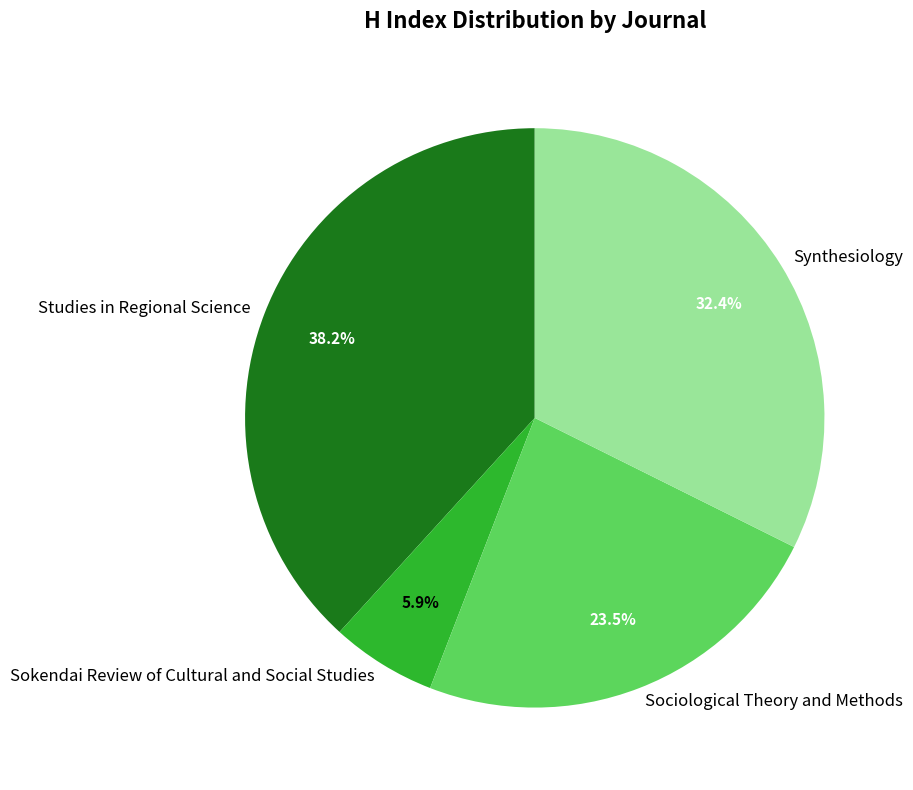

Is Studies in Regional Science the majority of the pie?

No